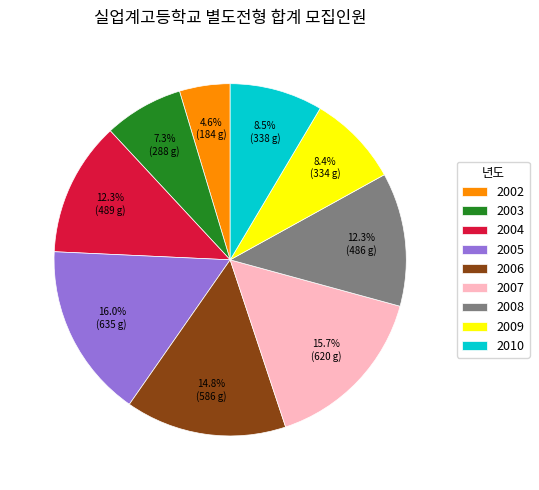

To the nearest percent, what percentage of the pie is 2002?

5%